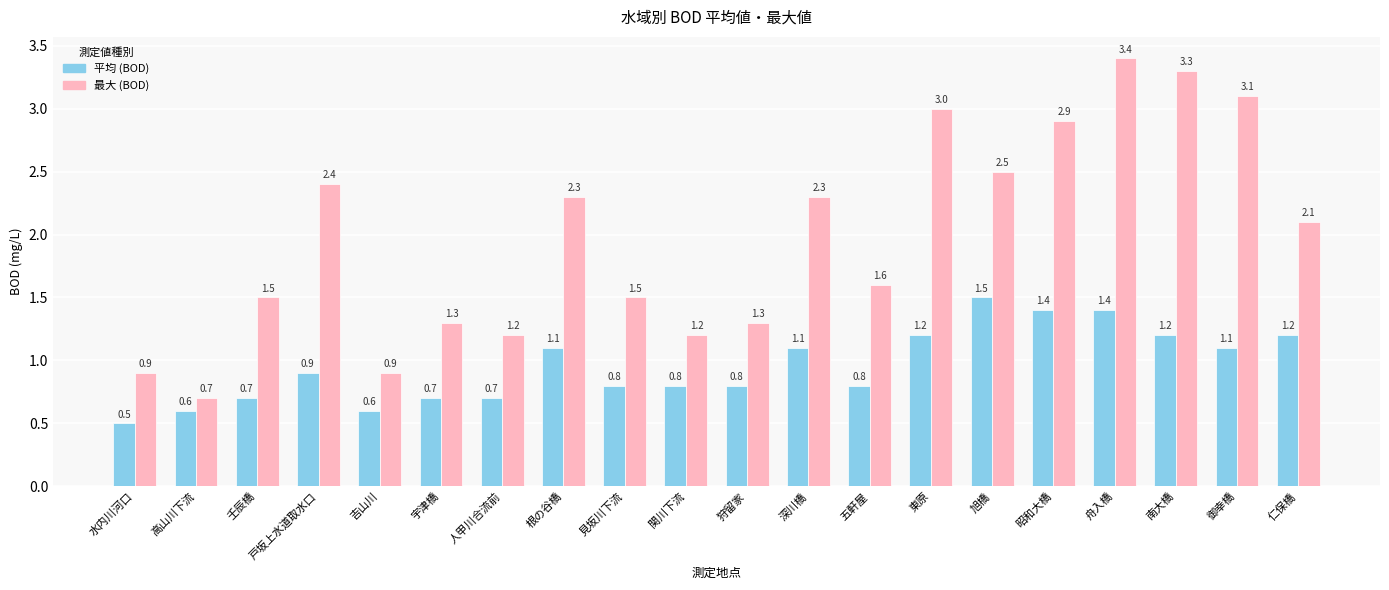

What is the total value across all series at 根の谷橋?

3.4